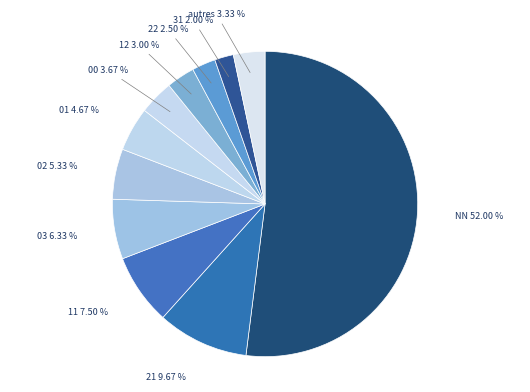

Is the sum of autres and 02 greater than half?

No